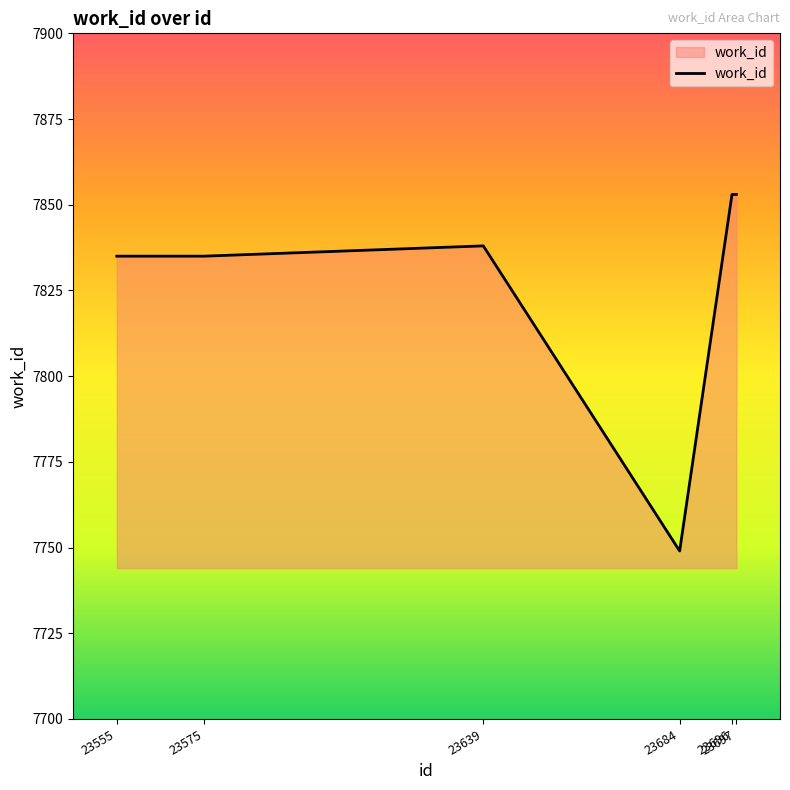

Reading left to right, extract all data points from this chart.

23555=7835	23575=7835	23639=7838	23684=7749	23696=7853	23697=7853